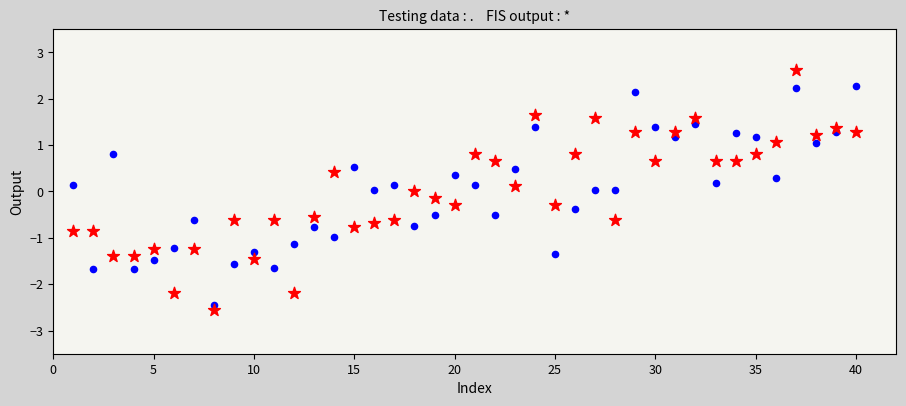

Across all data points, what is the range of X values (max minus min)?

39.0